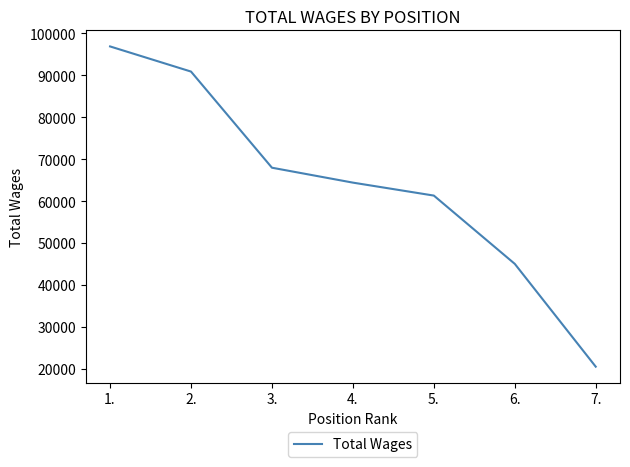

How many lines are shown in the chart?

1